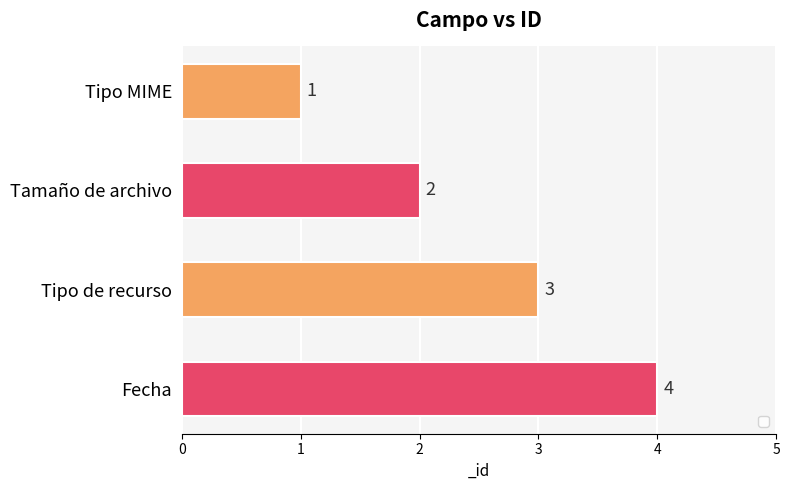

How many series are shown in this chart?

1